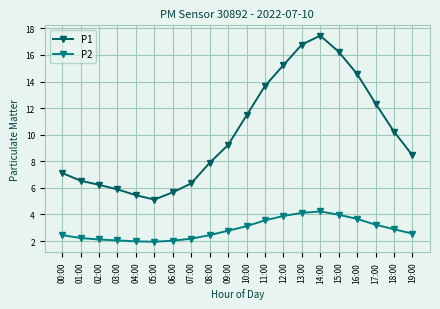

What is the difference between the maximum and minimum values in the P1 series?

12.3